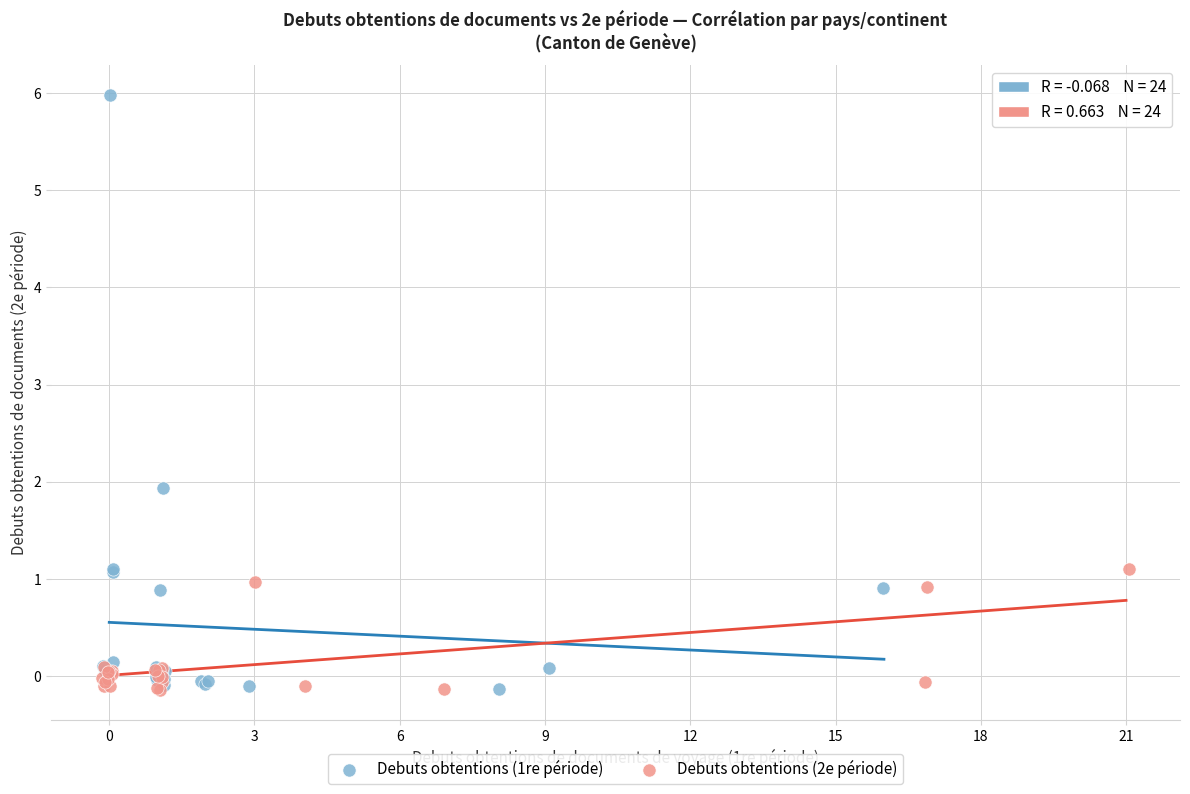

Which series has the widest spread of Y values?

Debuts obtentions (1re période)